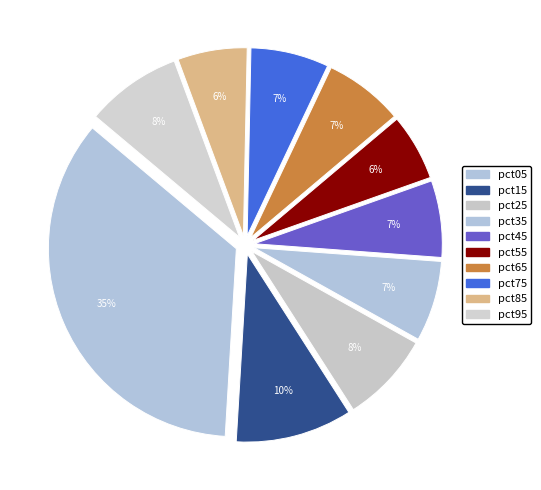

How many slices are in this pie chart?

10